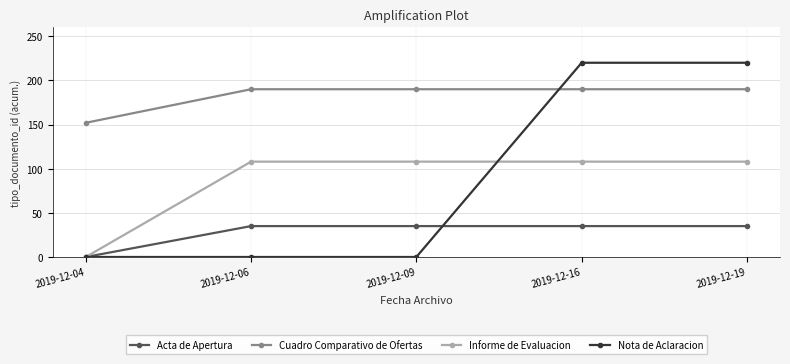

Which series has the largest range (max minus min)?

Nota de Aclaracion